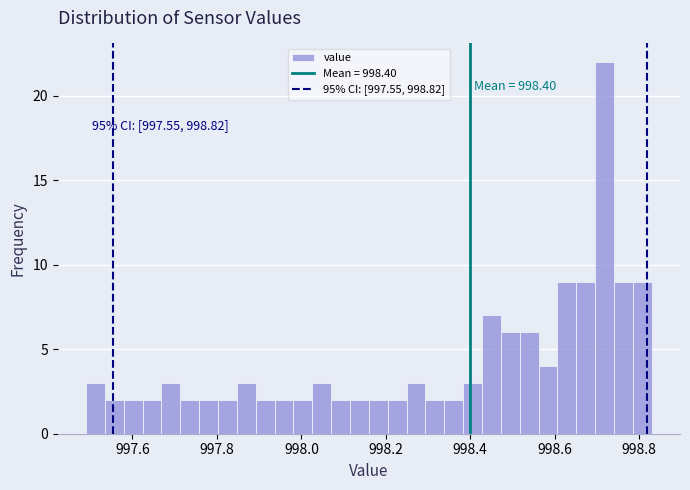

Read against the x-axis, roughly where is the centre of the tallest bar?

998.72